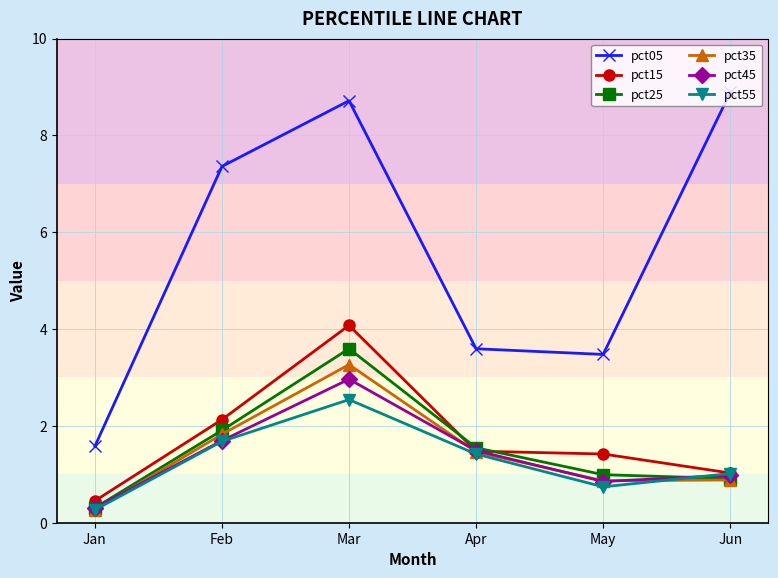

At which category is the sum across all series the highest?

Mar